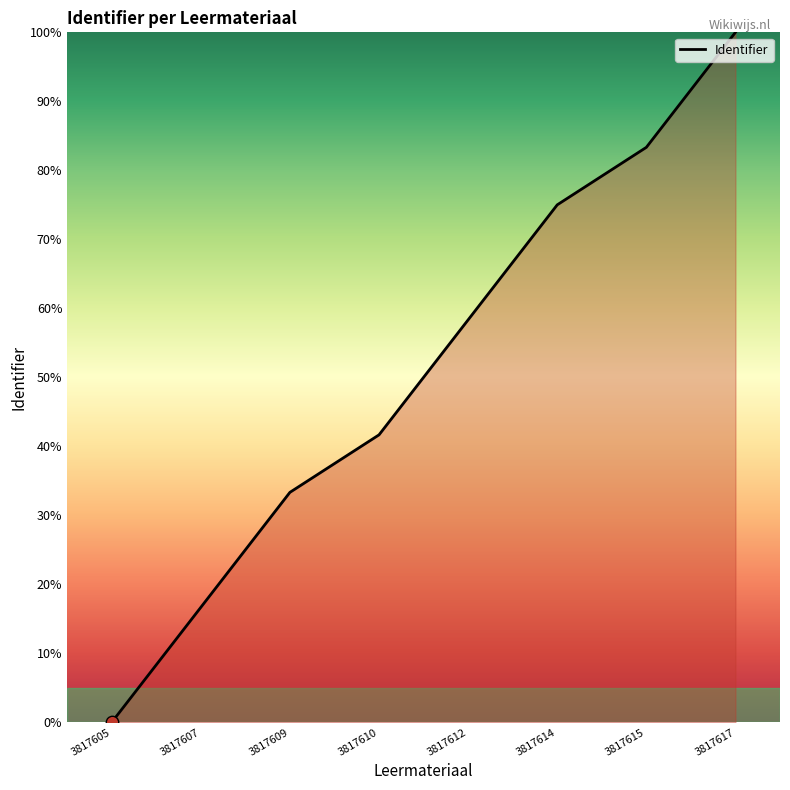

What is the change in value from 3817607 to 3817617?

+83.3